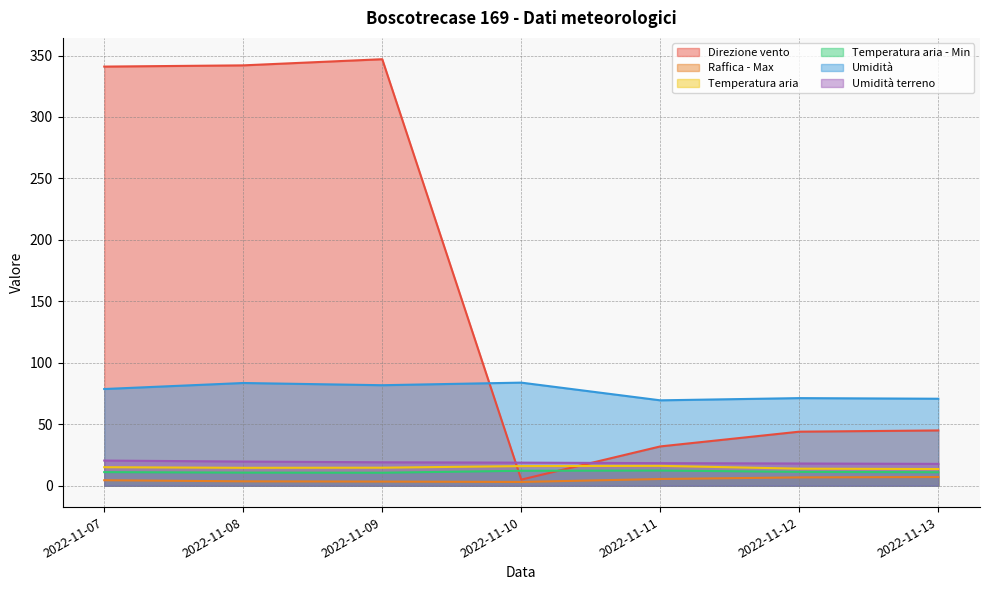

Between 2022-11-10 and 2022-11-08, which is larger?

2022-11-08